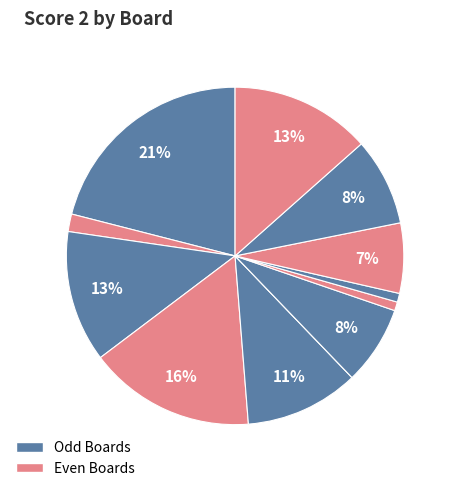

Count the number of slices in the pie.

12